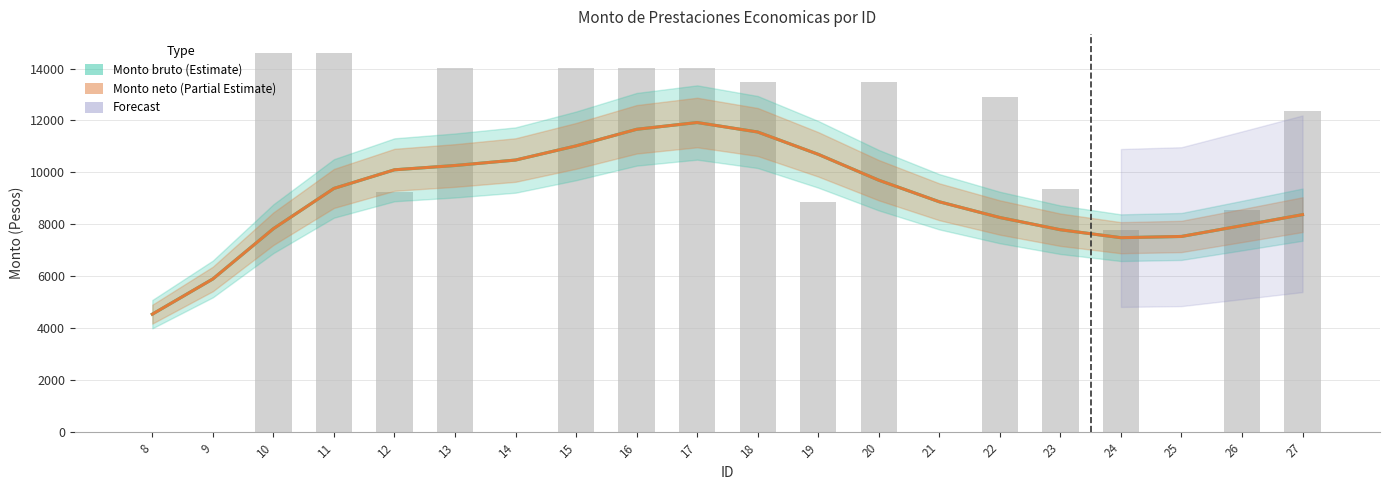

The Monto neto (Partial Estimate) series shows 15886.9 at 12. True or false?

False